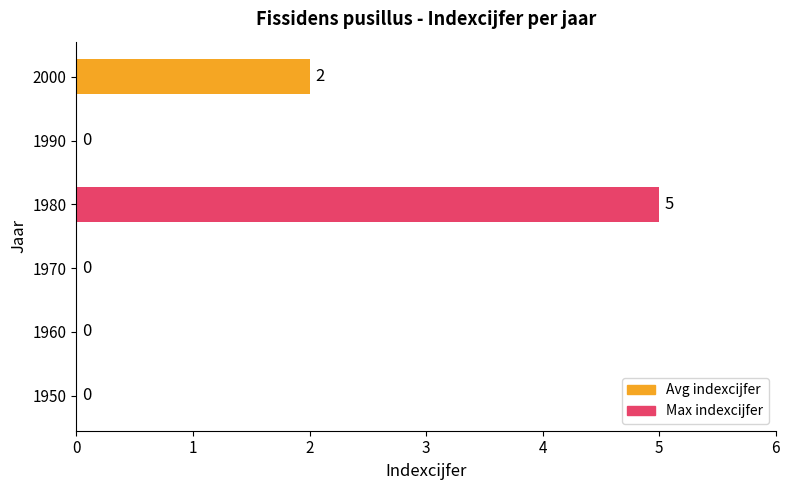

Which has a higher value, 2000 or 1950?

2000